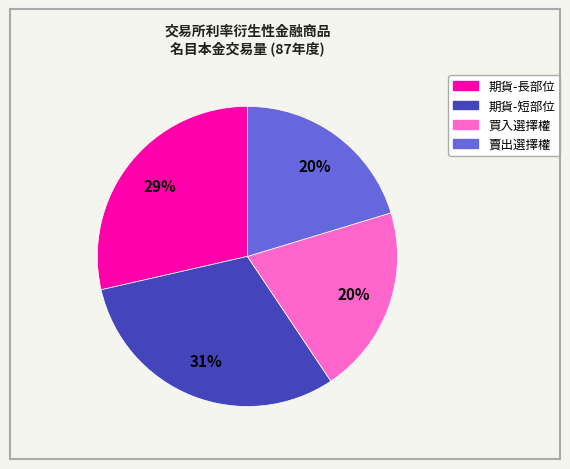

Does any single category account for the majority?

No